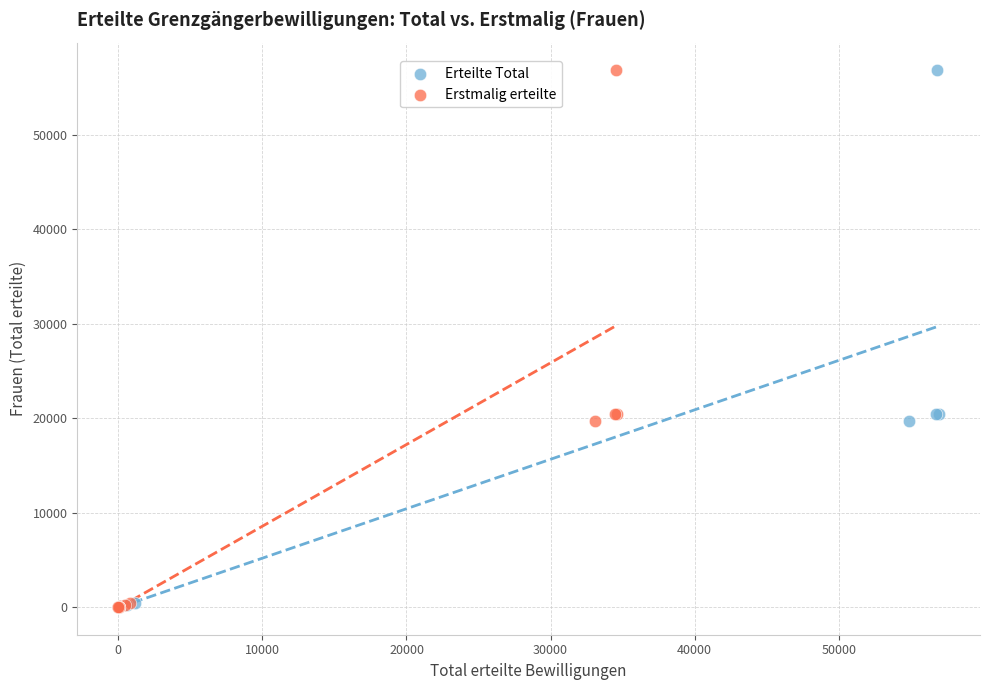

What are all the series names shown in the legend?

Erteilte Total, Erstmalig erteilte